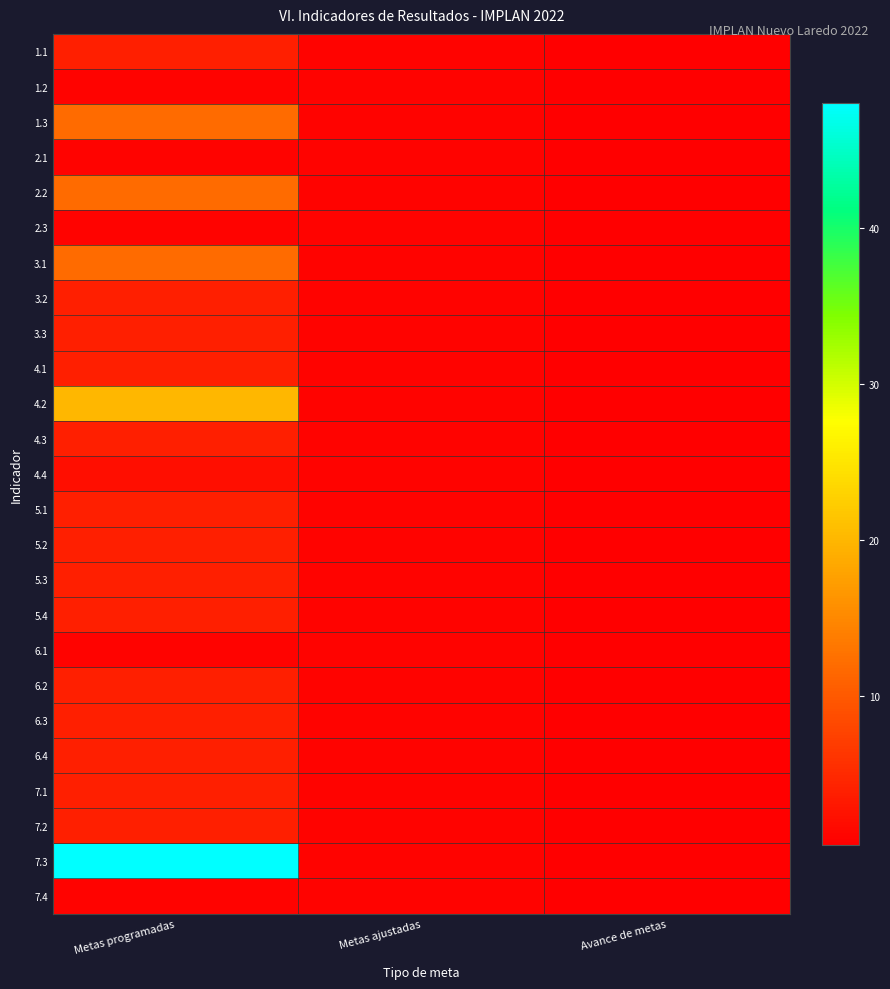

Reading left to right, list all the values displayed in this chart.

1.1: Metas programadas=4.0	Metas ajustadas=1.0	Avance de metas=0.5
1.2: Metas programadas=1.0	Metas ajustadas=1.0	Avance de metas=0.5
1.3: Metas programadas=12.0	Metas ajustadas=1.0	Avance de metas=0.5
2.1: Metas programadas=1.0	Metas ajustadas=1.0	Avance de metas=0.5
2.2: Metas programadas=12.0	Metas ajustadas=1.0	Avance de metas=0.5
2.3: Metas programadas=1.0	Metas ajustadas=1.0	Avance de metas=0.5
3.1: Metas programadas=12.0	Metas ajustadas=1.0	Avance de metas=0.5
3.2: Metas programadas=4.0	Metas ajustadas=1.0	Avance de metas=0.5
3.3: Metas programadas=4.0	Metas ajustadas=1.0	Avance de metas=0.5
4.1: Metas programadas=4.0	Metas ajustadas=1.0	Avance de metas=0.5
4.2: Metas programadas=20.0	Metas ajustadas=1.0	Avance de metas=0.5
4.3: Metas programadas=4.0	Metas ajustadas=1.0	Avance de metas=0.5
4.4: Metas programadas=2.0	Metas ajustadas=1.0	Avance de metas=0.5
5.1: Metas programadas=4.0	Metas ajustadas=1.0	Avance de metas=0.5
5.2: Metas programadas=4.0	Metas ajustadas=1.0	Avance de metas=0.5
5.3: Metas programadas=4.0	Metas ajustadas=1.0	Avance de metas=0.5
5.4: Metas programadas=4.0	Metas ajustadas=1.0	Avance de metas=0.5
6.1: Metas programadas=1.0	Metas ajustadas=1.0	Avance de metas=0.5
6.2: Metas programadas=4.0	Metas ajustadas=1.0	Avance de metas=0.5
6.3: Metas programadas=4.0	Metas ajustadas=1.0	Avance de metas=0.5
6.4: Metas programadas=4.0	Metas ajustadas=1.0	Avance de metas=0.5
7.1: Metas programadas=4.0	Metas ajustadas=1.0	Avance de metas=0.5
7.2: Metas programadas=4.0	Metas ajustadas=1.0	Avance de metas=0.5
7.3: Metas programadas=48.0	Metas ajustadas=1.0	Avance de metas=0.5
7.4: Metas programadas=1.0	Metas ajustadas=1.0	Avance de metas=0.5